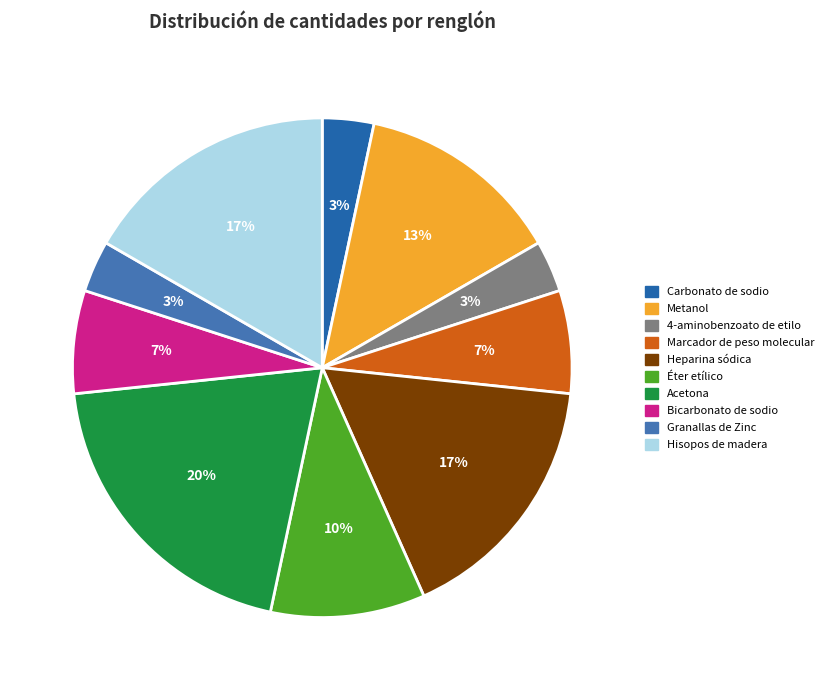

Is Carbonato de sodio the majority of the pie?

No